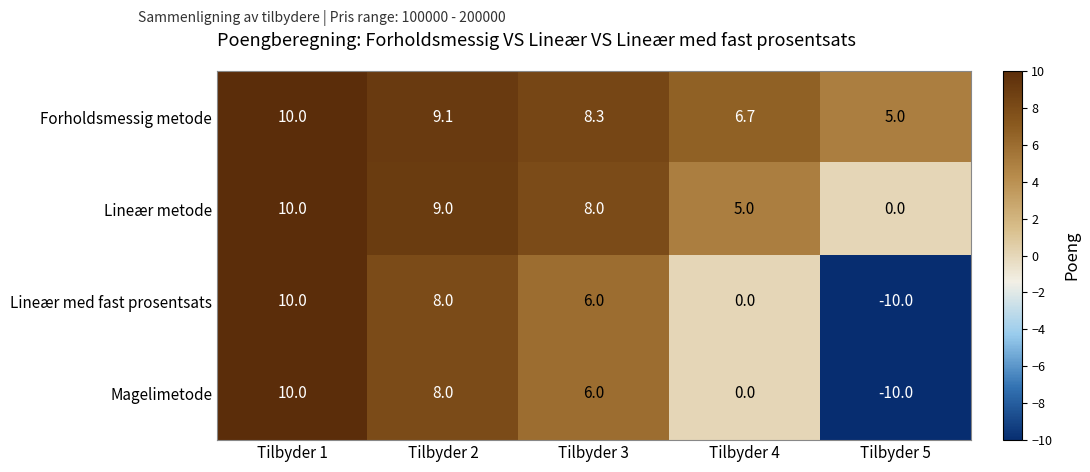

How many distinct data groups are displayed?

4